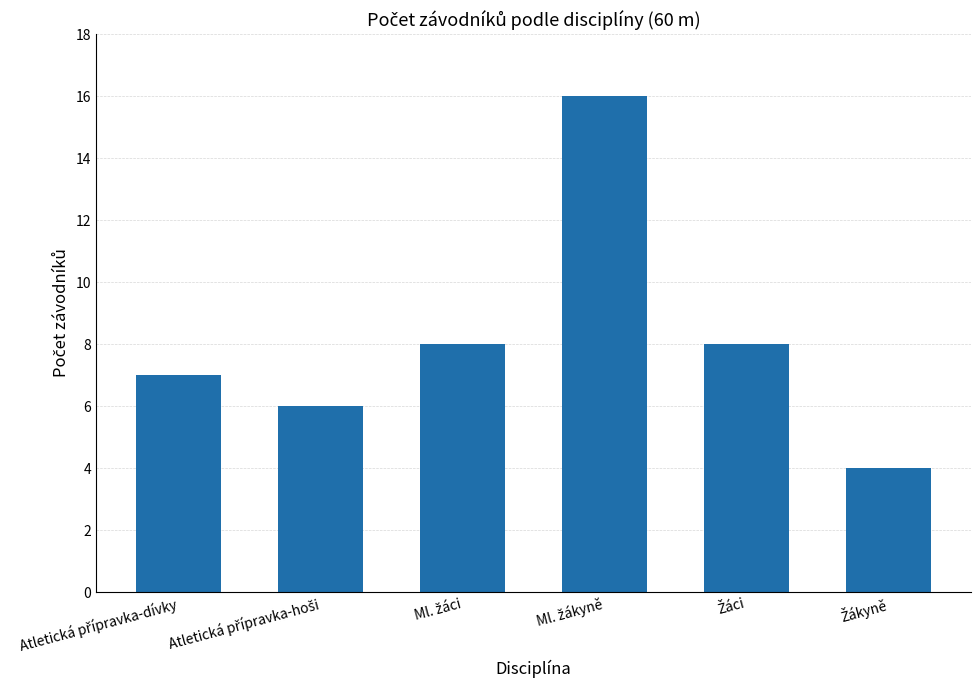

What is the maximum value shown in the chart?

16